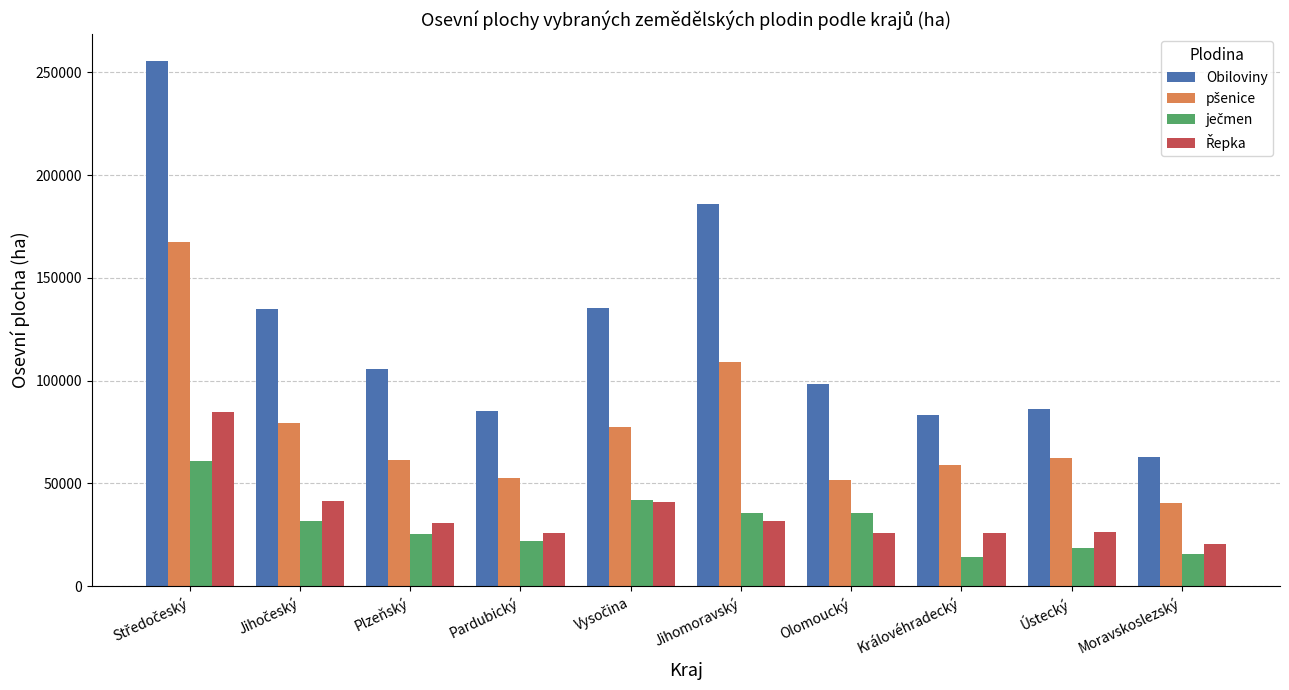

Which series has the largest range (max minus min)?

Obiloviny